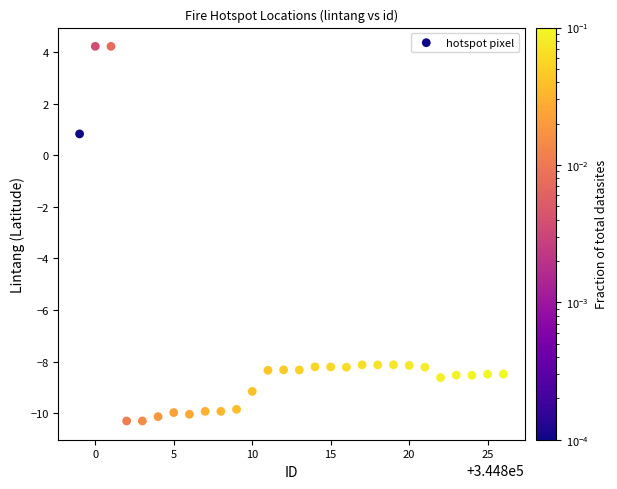

What Y value in the scatter plot is closest to -3?

0.8